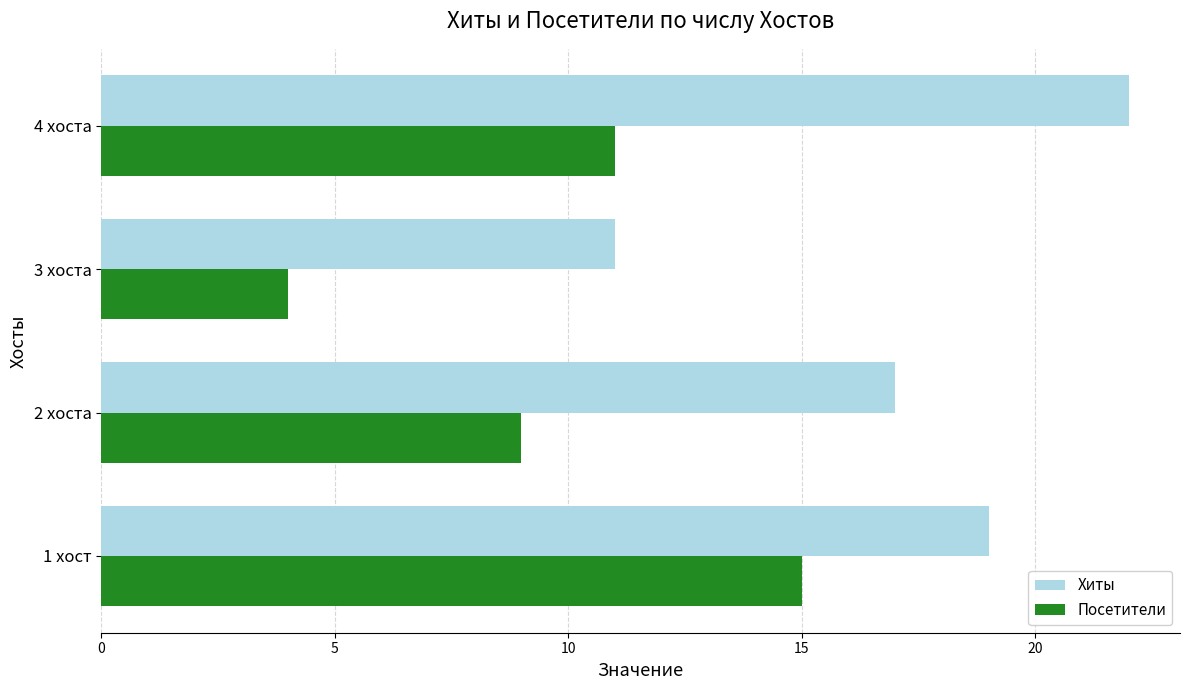

What is the difference between the maximum and minimum values in the Посетители series?

11